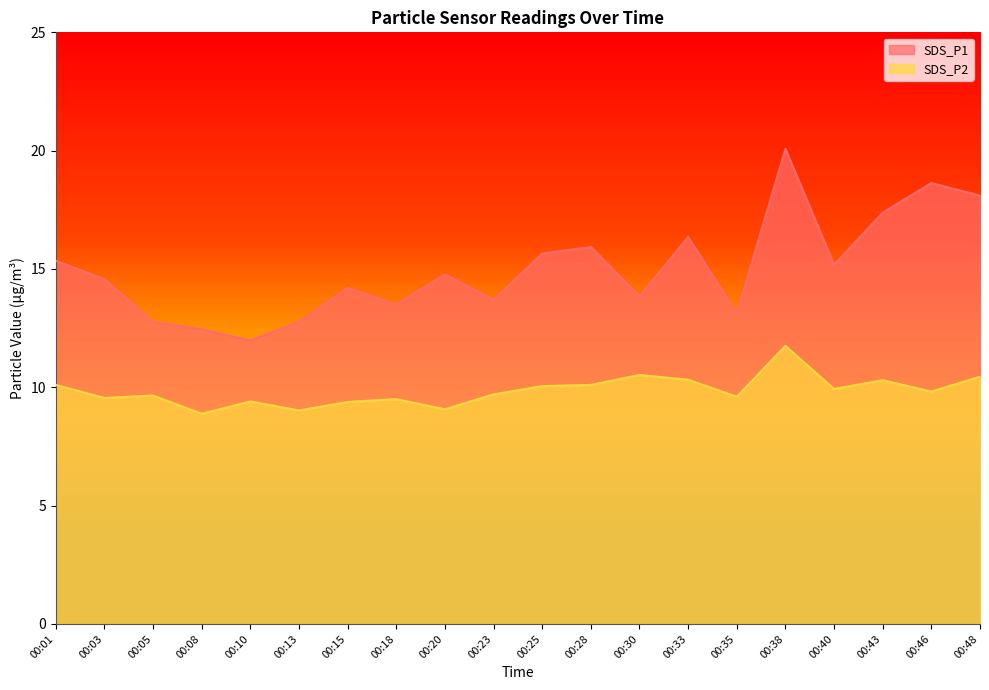

Rank the series by their maximum value, from highest to lowest.

SDS_P1, SDS_P2